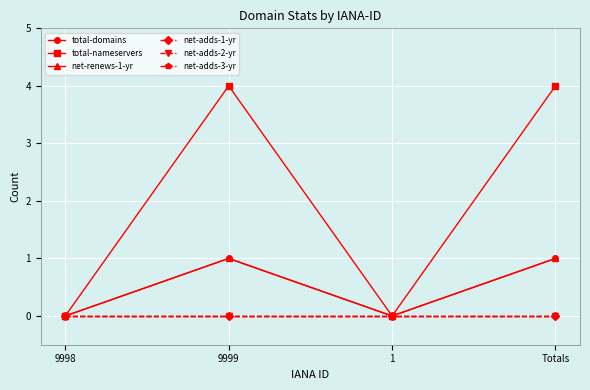

How many lines are shown in the chart?

6